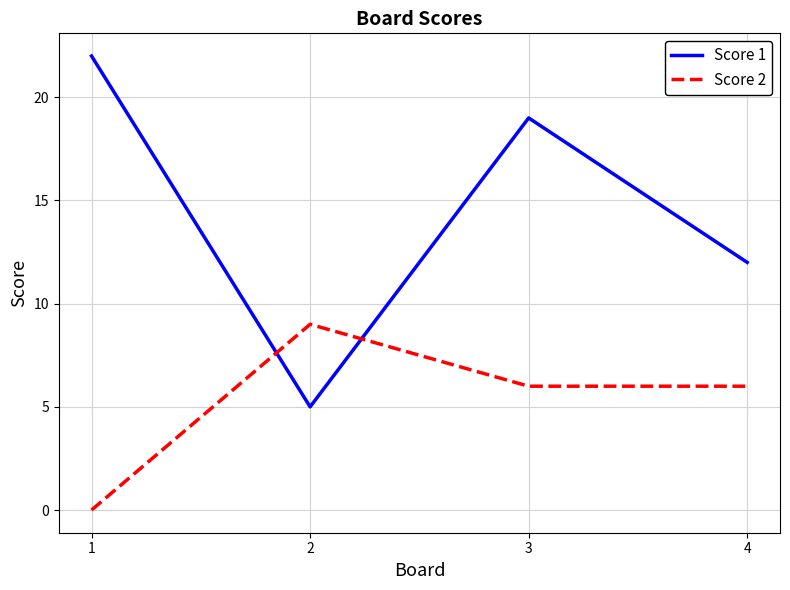

After their last crossing, which series has the higher values: Score 1 or Score 2?

Score 1